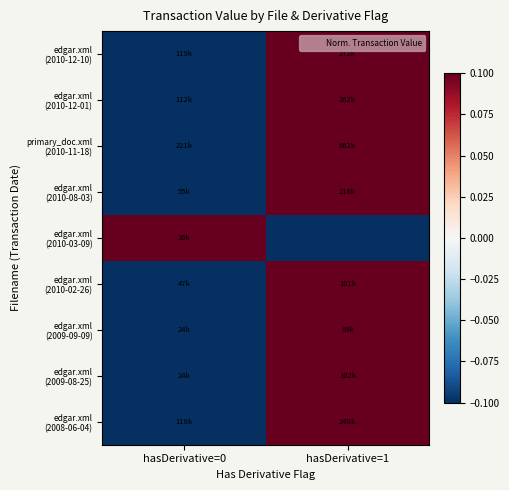

At which category does the chart reach its peak across all series?

hasDerivative=1